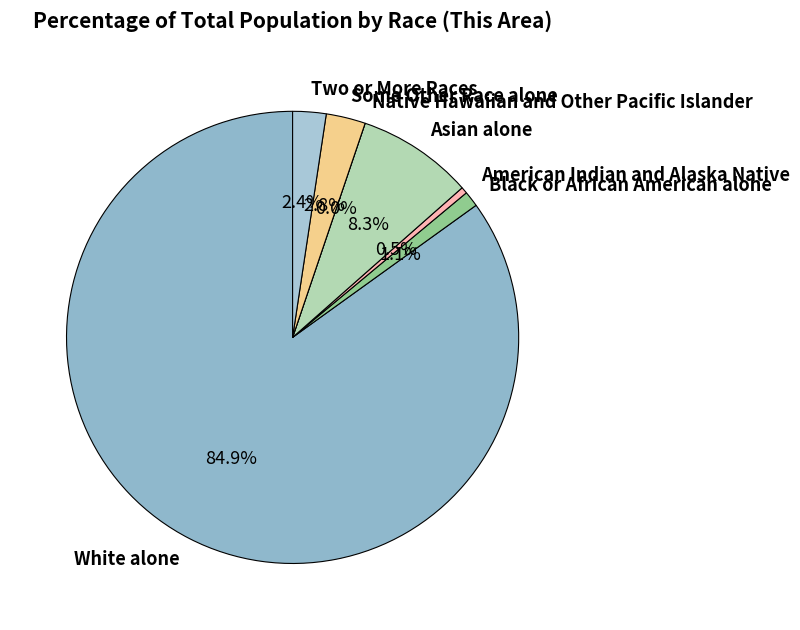

Which category has the biggest portion of the pie?

White alone